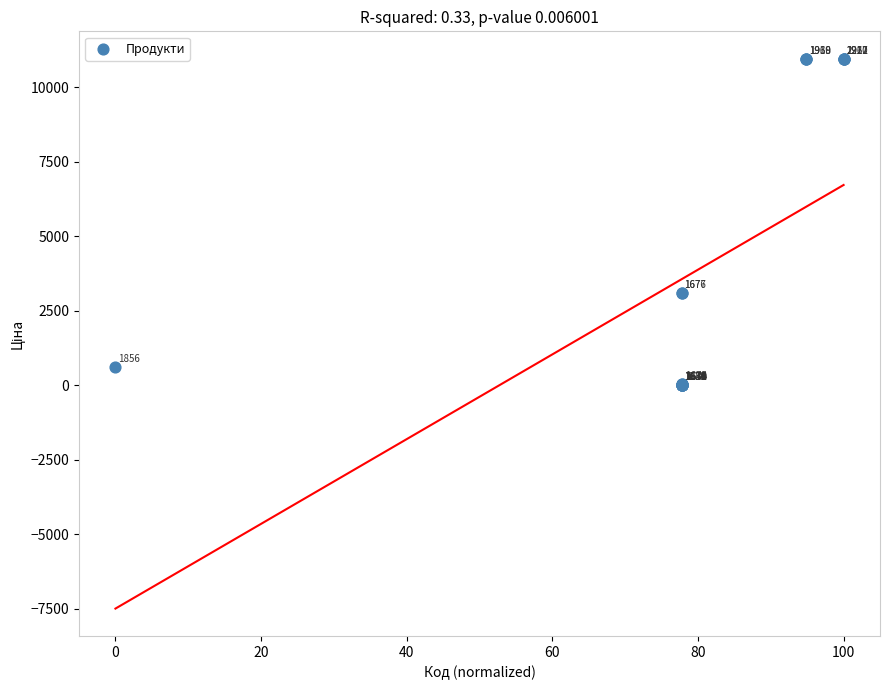

What Y value in the scatter plot is closest to 5483?

3094.7